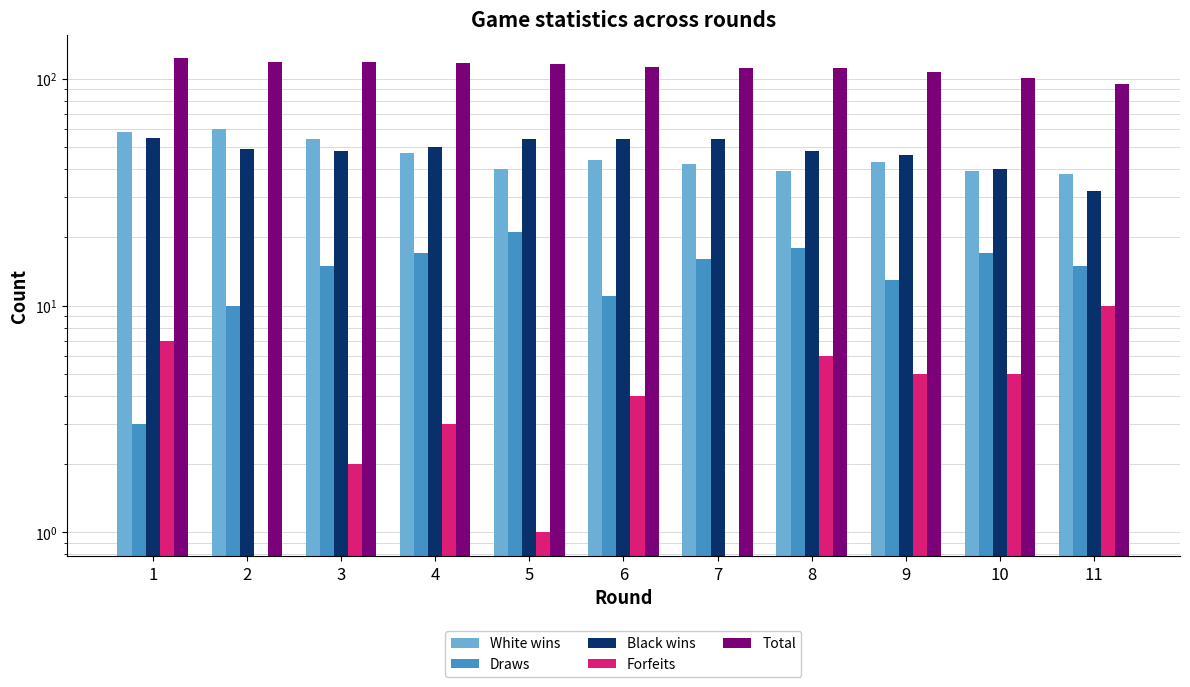

At which category is the sum across all series the highest?

1